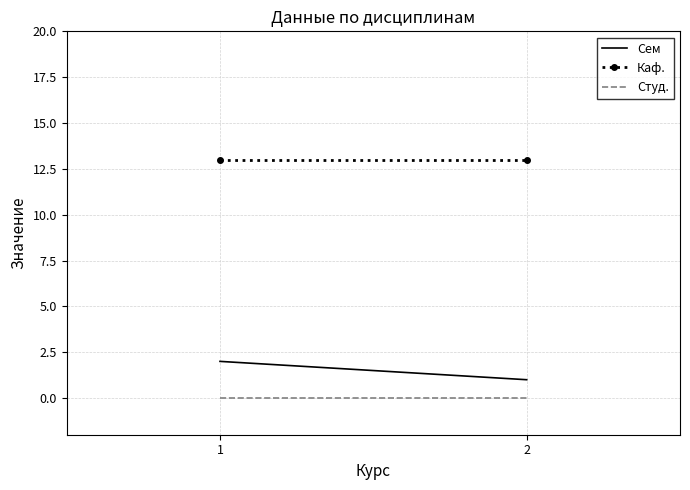

At which label does Сем reach its minimum?

2